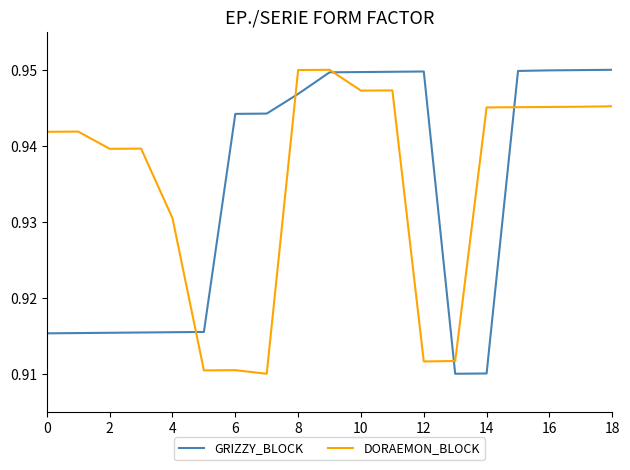

True or false: GRIZZY_BLOCK and DORAEMON_BLOCK intersect in this chart.

True